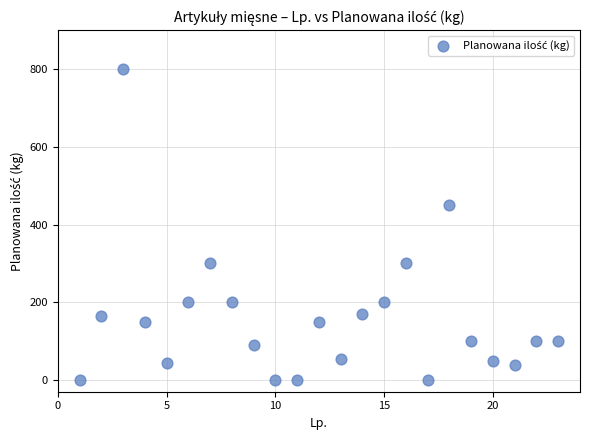

What is the range of Y values (max minus min)?

799